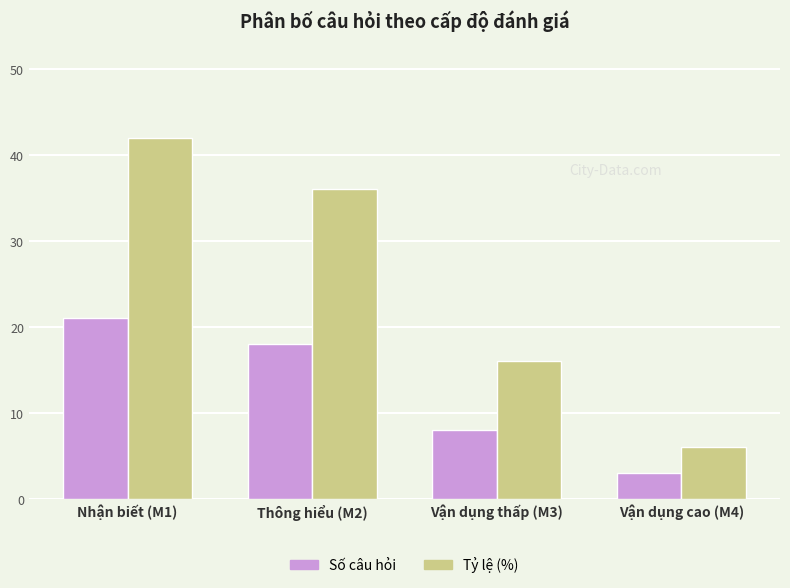

What is the sum of the Tỷ lệ (%) values at Vận dụng cao (M4) and Vận dụng thấp (M3)?

22